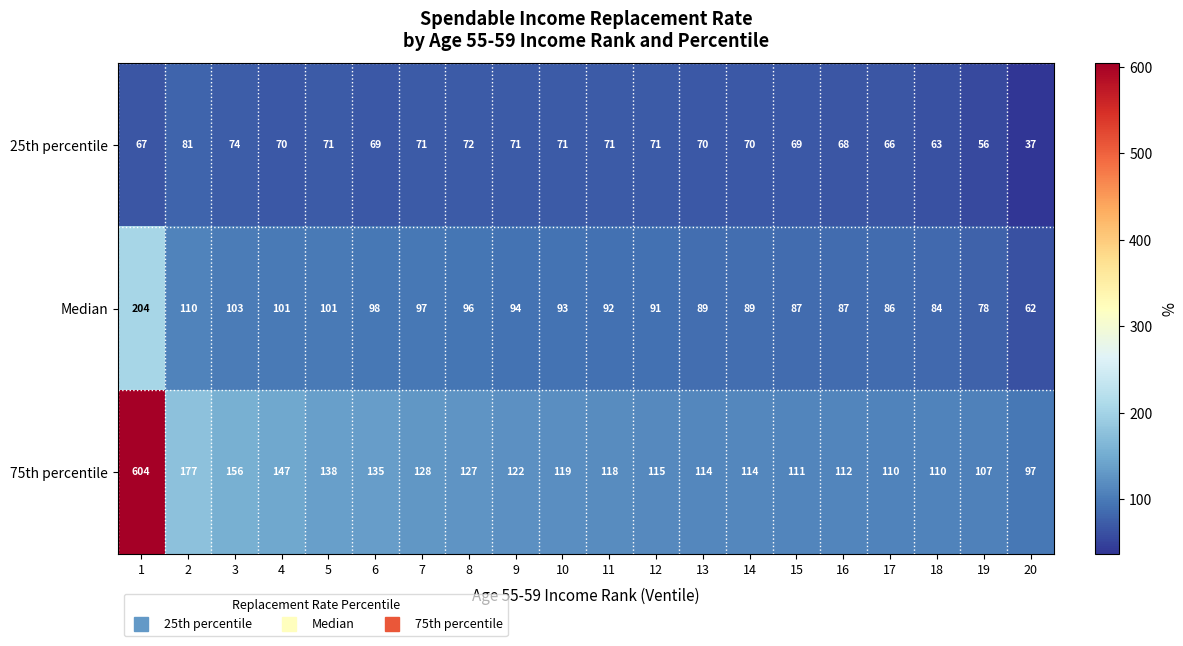

What is the lowest value of the 25th percentile series?

37